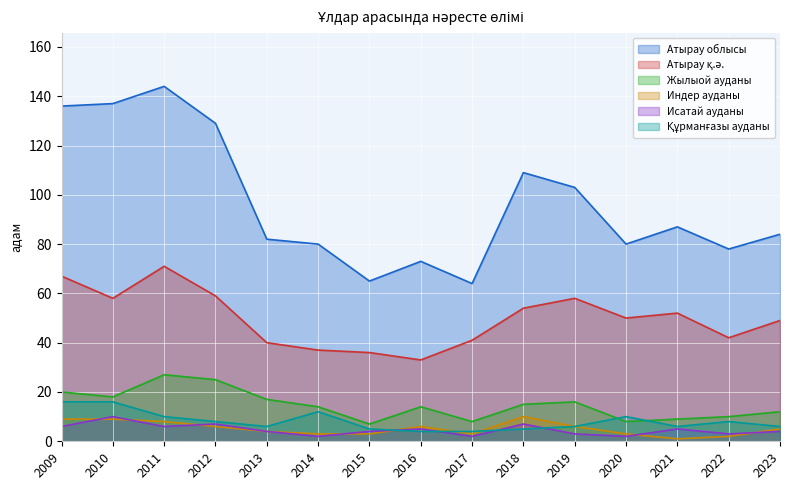

At which category does the chart reach its minimum across all series?

2021